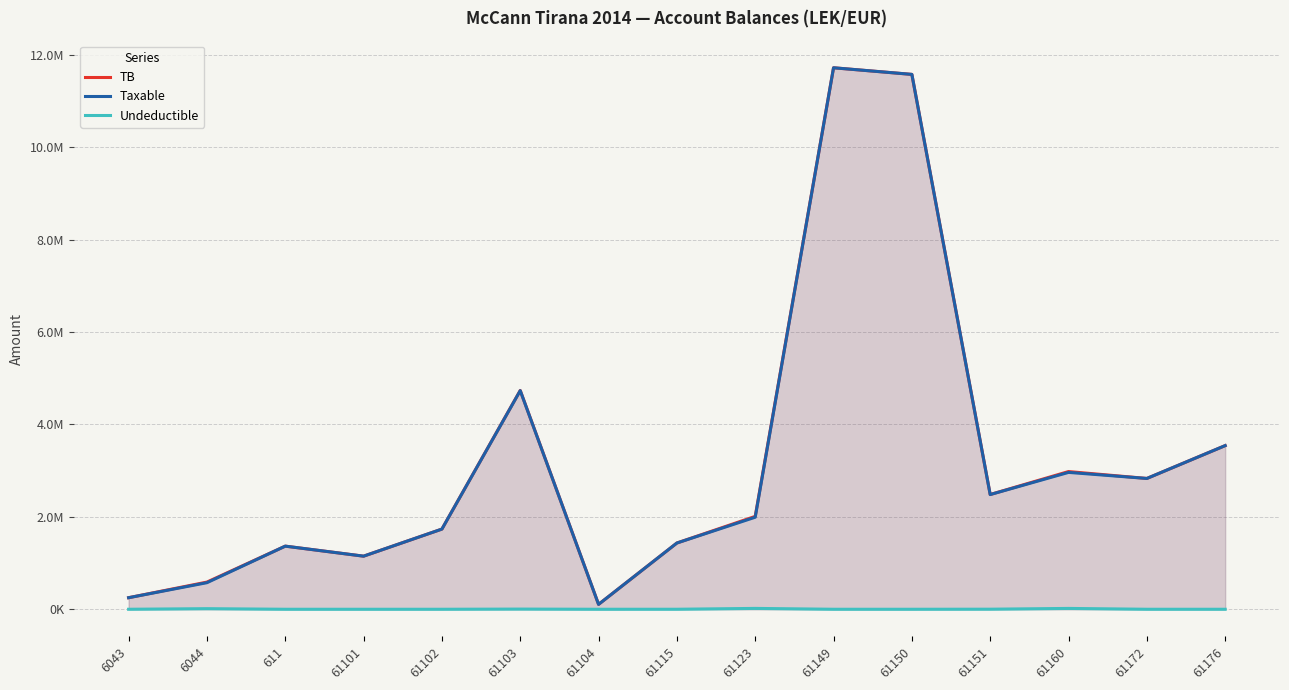

What is the total value across all series at 61102?

3470303.0